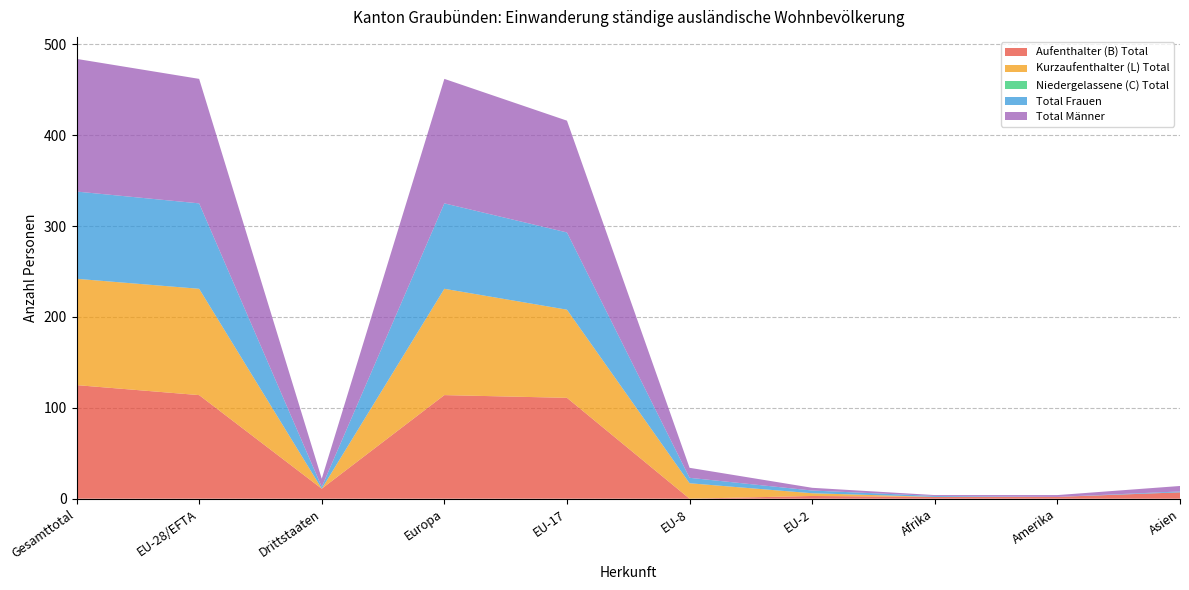

Reading left to right, list all the values displayed in this chart.

Aufenthalter (B) Total: 125	114	11	114	111	0	3	2	2	7
Kurzaufenthalter (L) Total: 117	117	0	117	97	17	3	0	0	0
Niedergelassene (C) Total: 0	0	0	0	0	0	0	0	0	0
Total Frauen: 96	94	2	94	85	6	3	1	0	1
Total Männer: 146	137	9	137	123	11	3	1	2	6